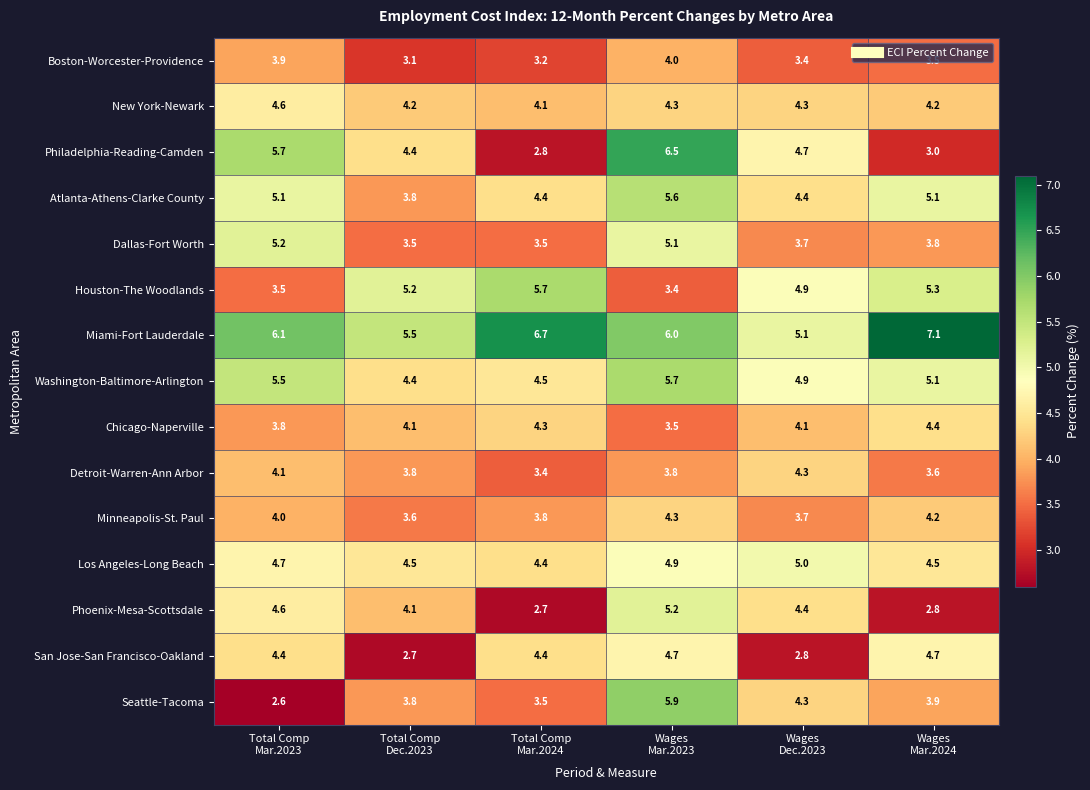

How many distinct data groups are displayed?

15